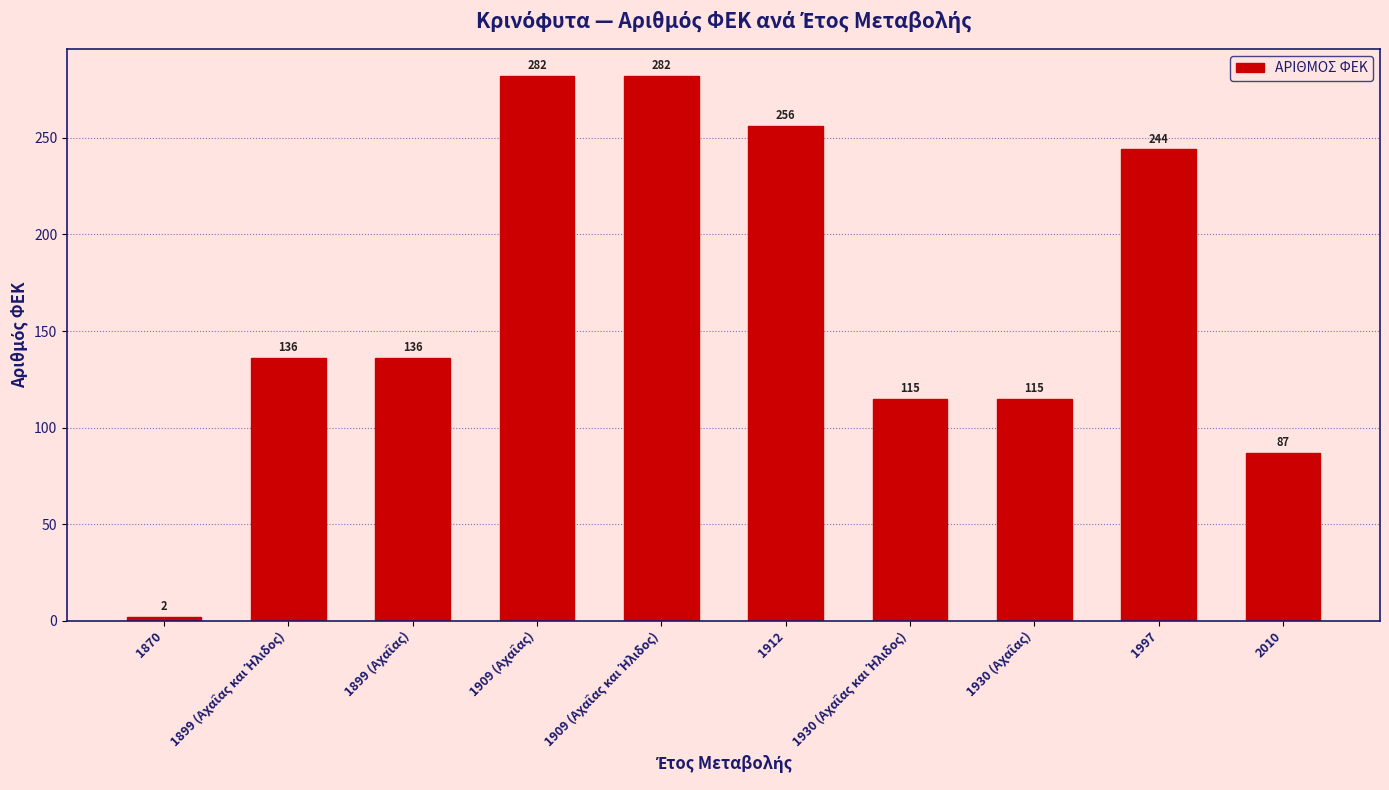

Approximately how many times larger is the value at 2010 compared to 1870?

43.5